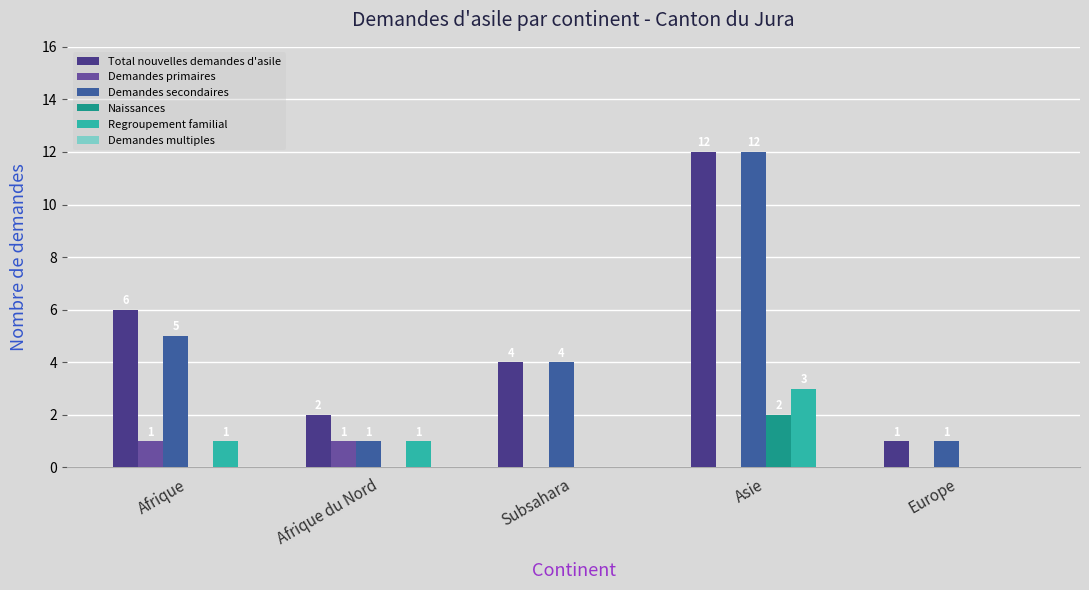

At which category is the sum across all series the highest?

Asie